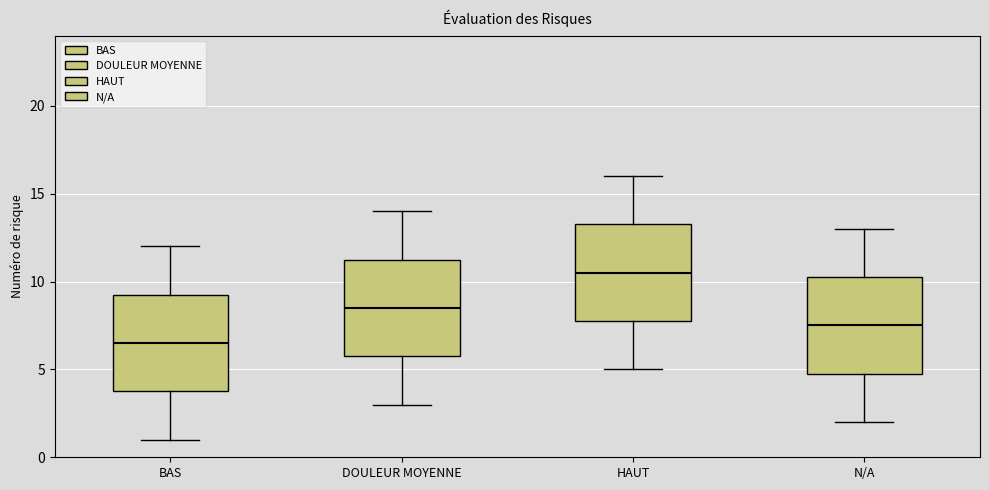

Which box's median line is the lowest?

BAS